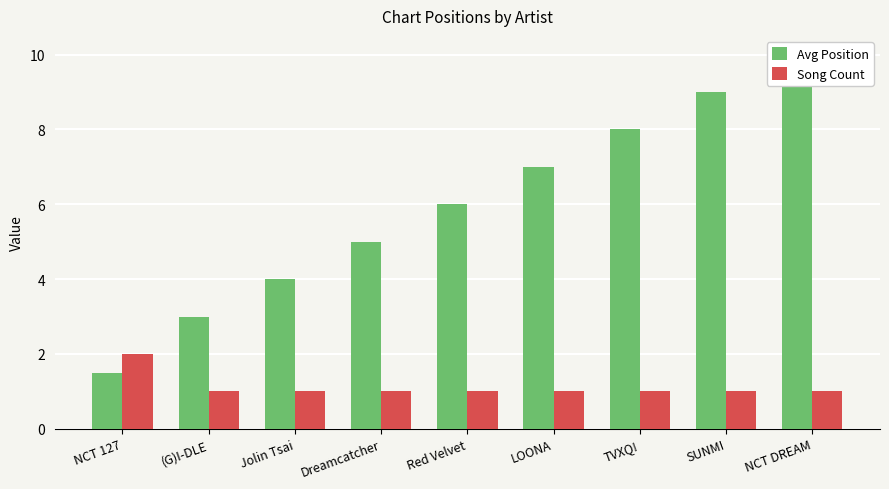

Which series has the widest spread of values?

Avg Position